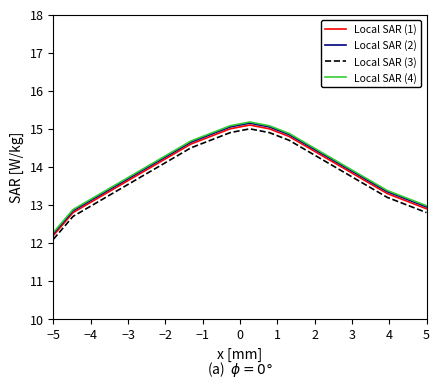

What is the greatest value displayed?

15.2